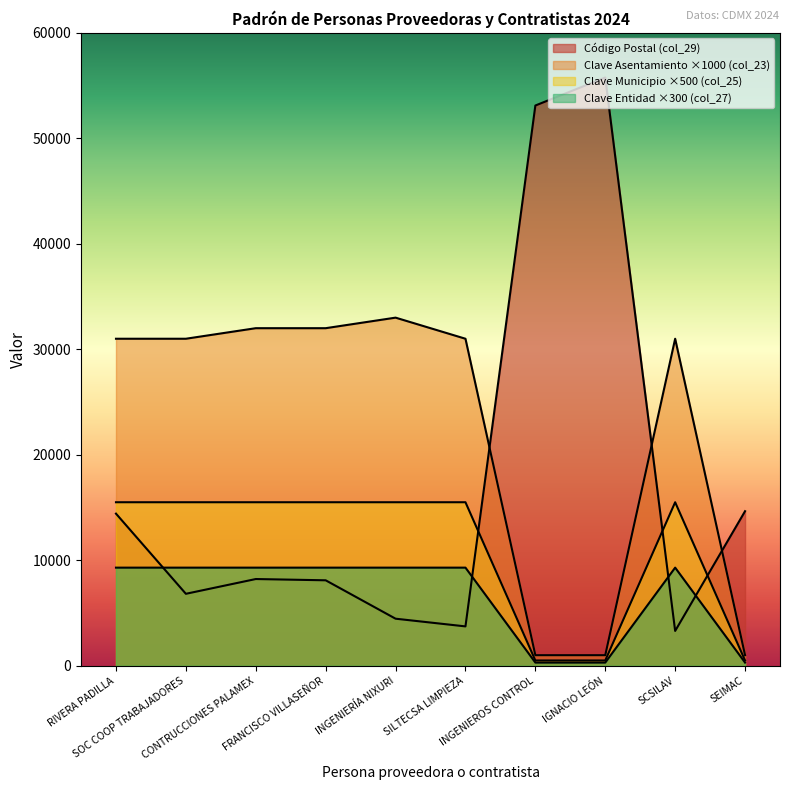

What position from the left is RIVERA PADILLA?

1